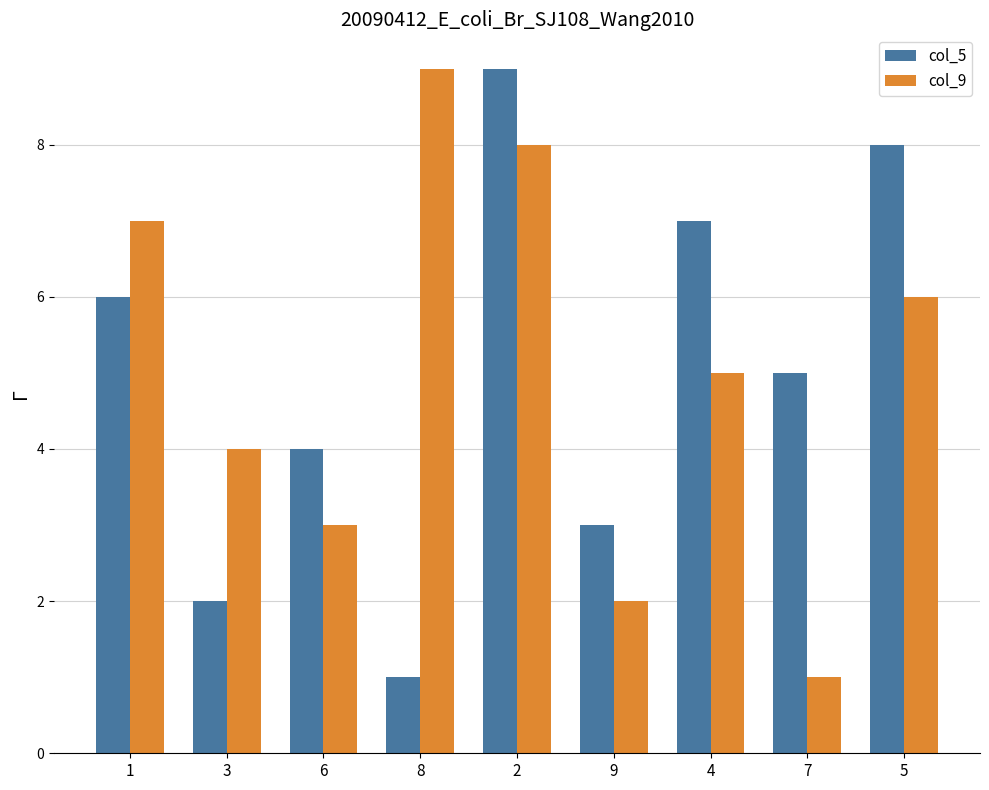

Rank the series at 8 from highest to lowest value.

col_9, col_5